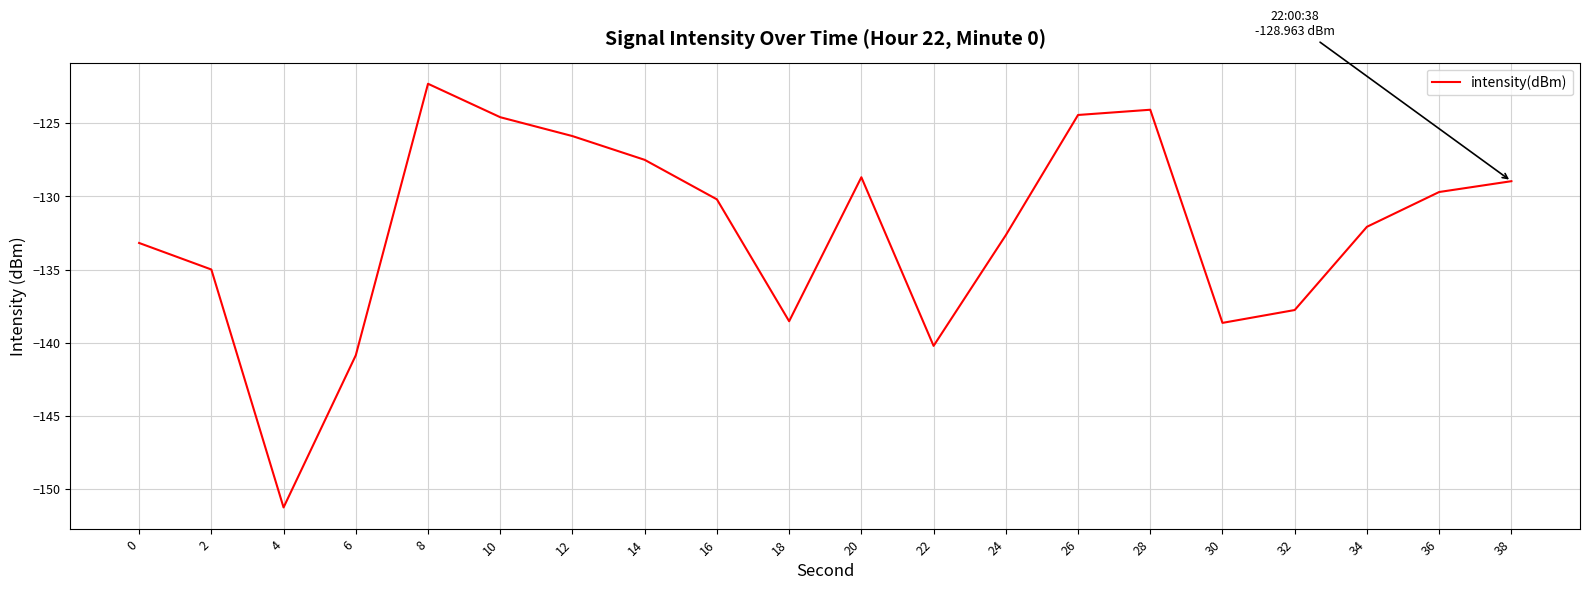

How many lines are shown in the chart?

1